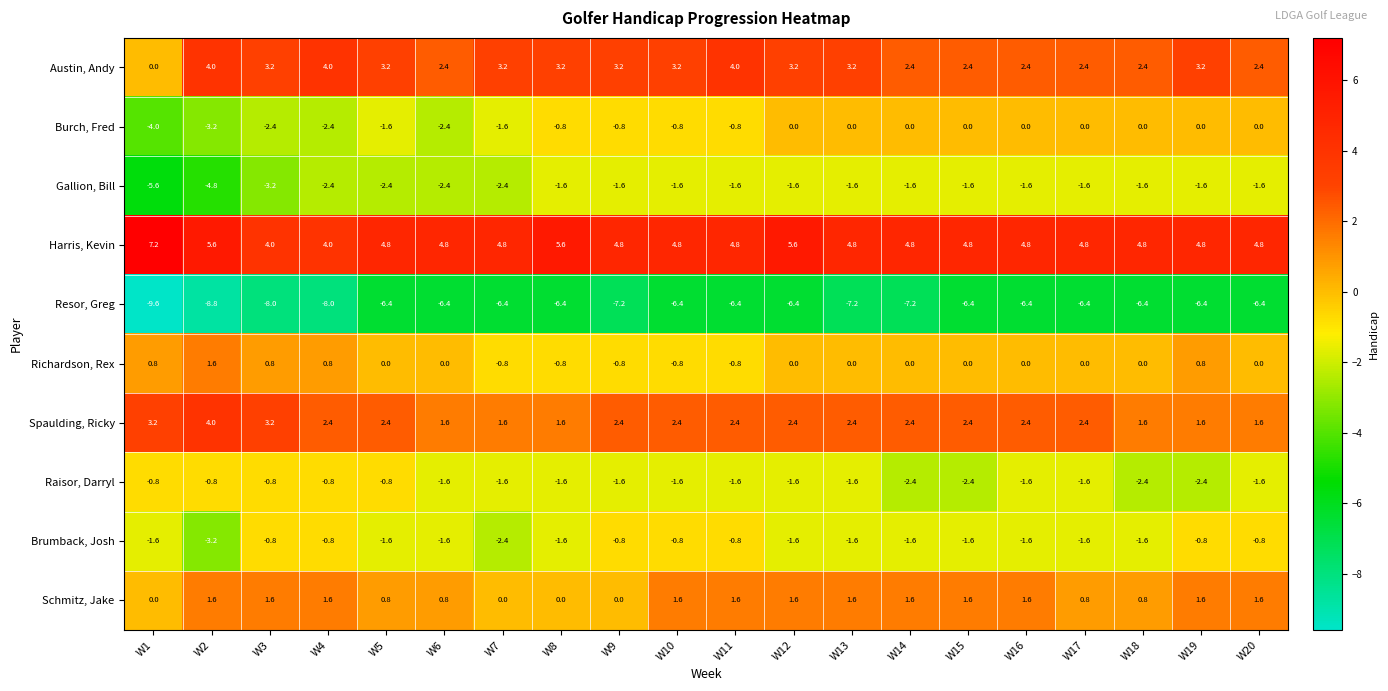

What is the total value across all series at W5?

-1.6